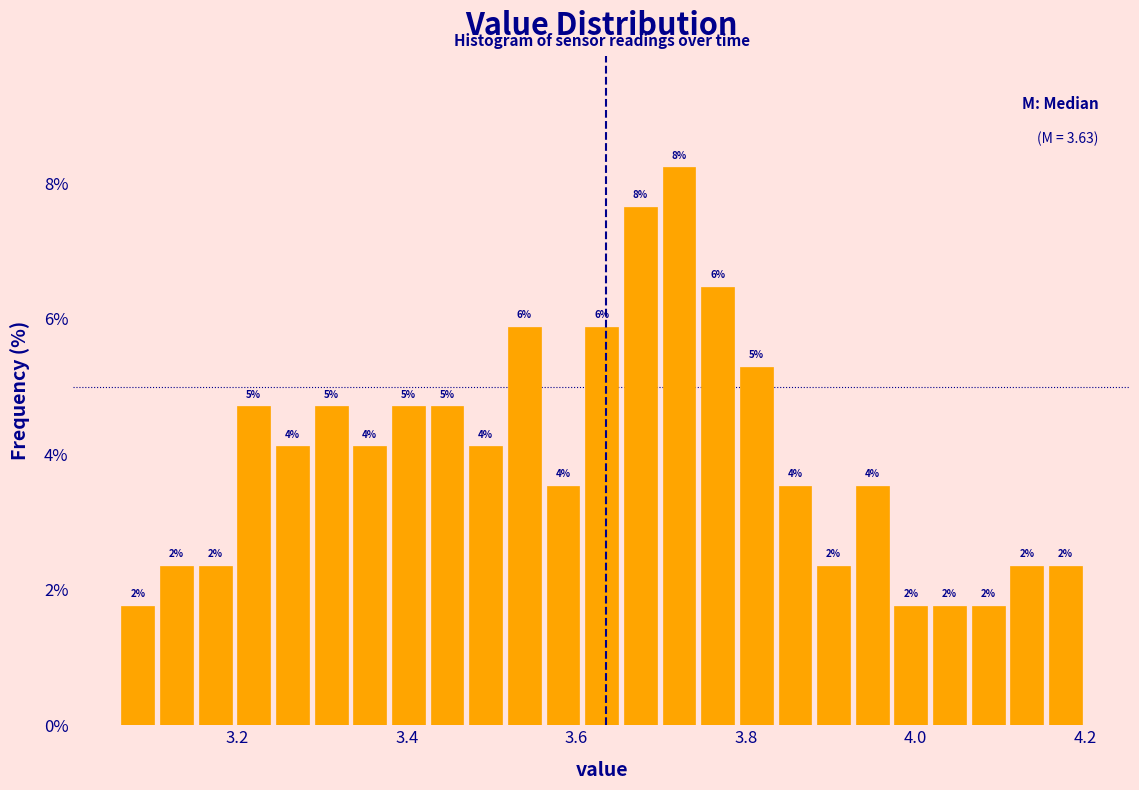

Read against the x-axis, roughly where is the centre of the tallest bar?

3.72